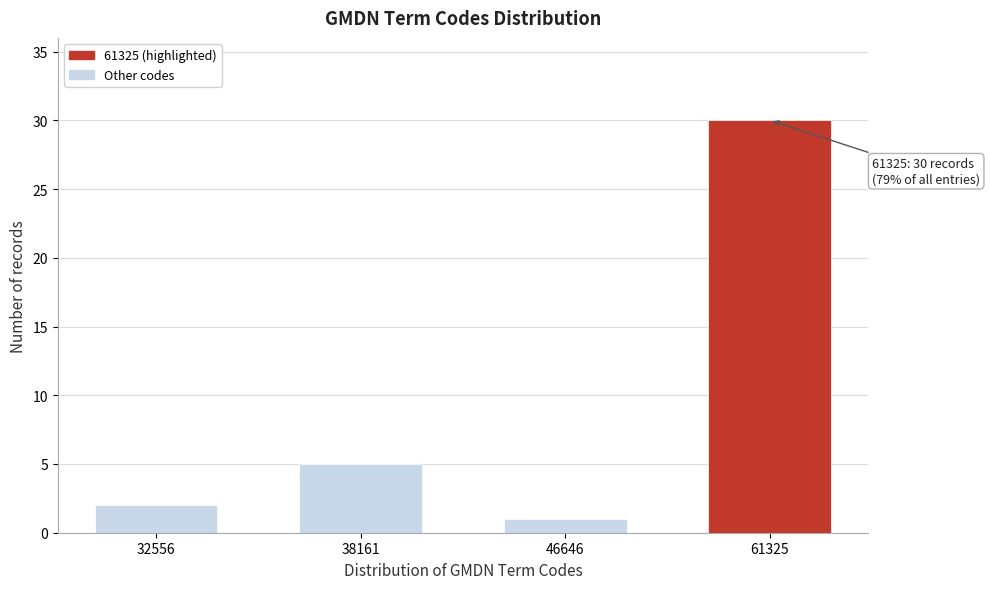

Reading left to right, transcribe all the data shown in this chart.

32556=2	38161=5	46646=1	61325=30